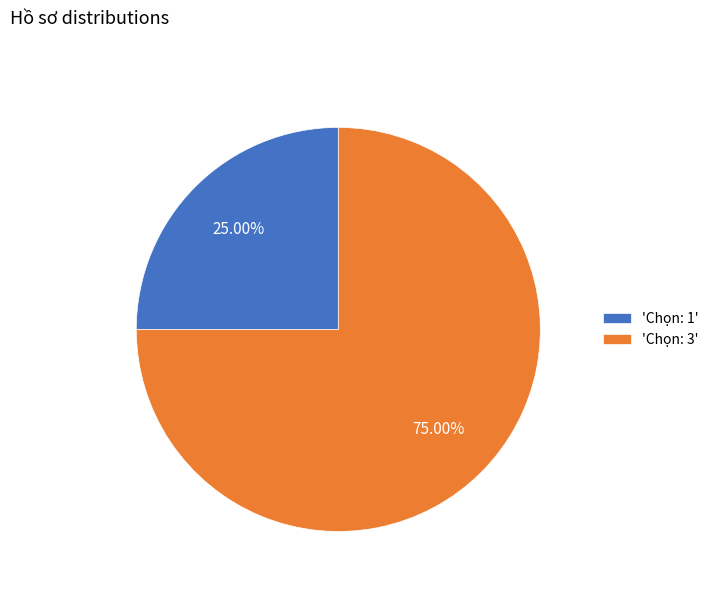

Is the sum of 'Chọn: 3' and 'Chọn: 1' greater than half?

Yes